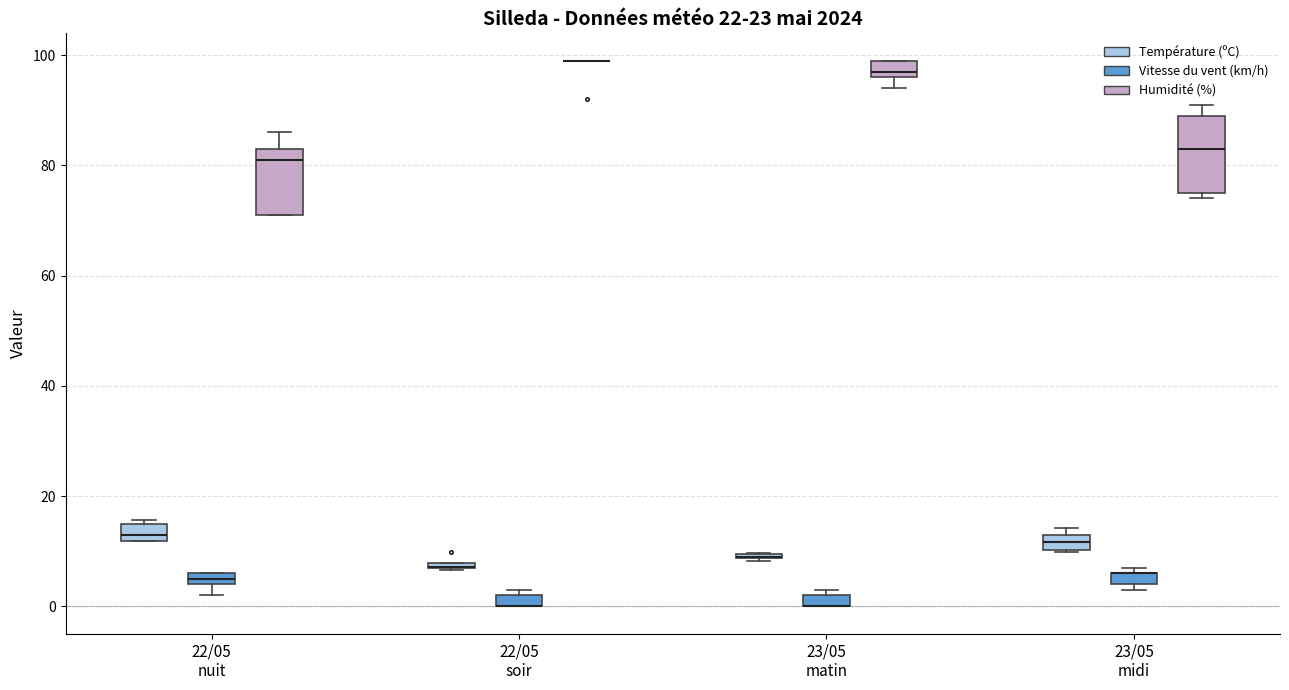

Where is the upper edge of the box for 23/05 midi (Vitesse du vent (km/h)) on the y-axis? The values are not printed on the chart, so give them approximately, as read against the axis.

6